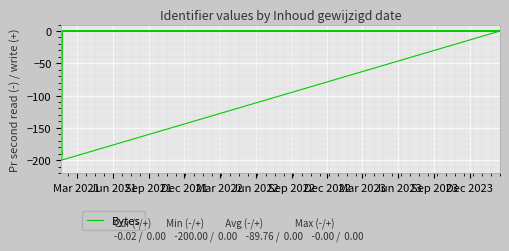

What is the label of the 17th point from the right?

Mar 2021